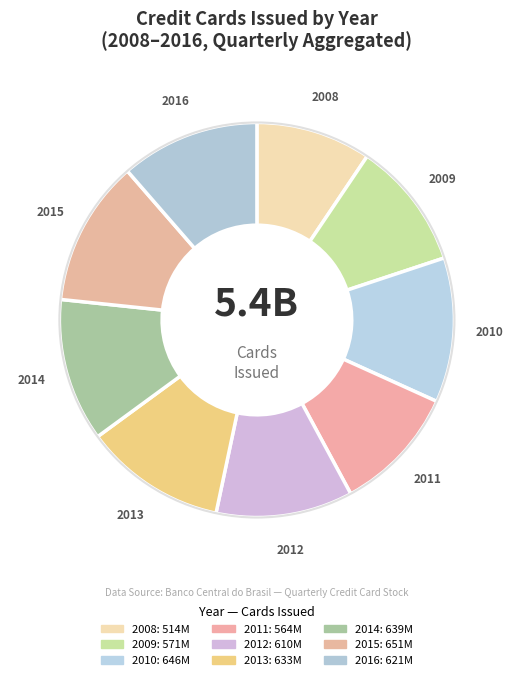

How many segments does this pie chart have?

9